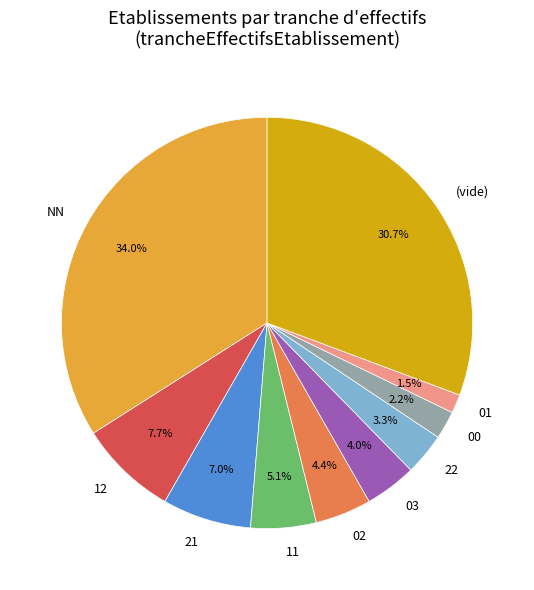

What is the total percentage of 02 and 01?

5.9%